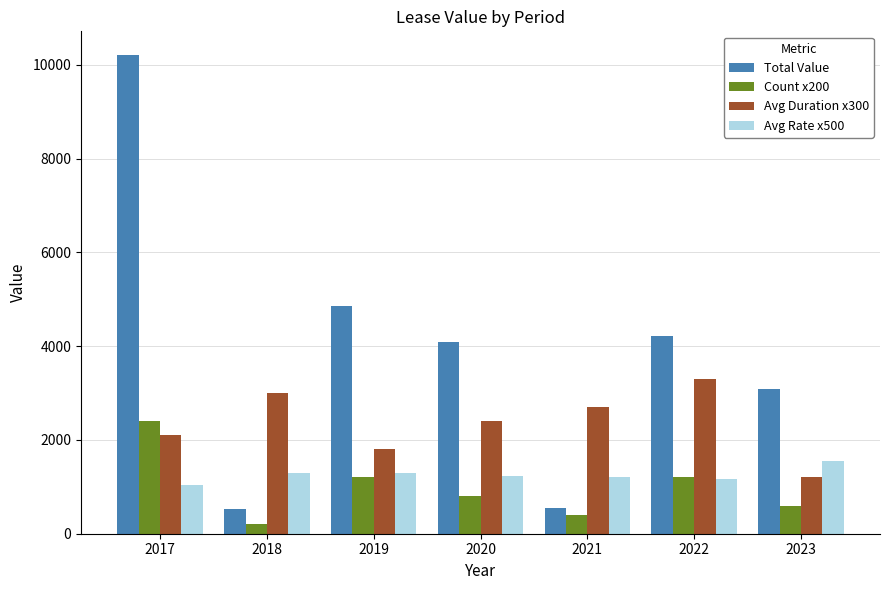

What is the difference between the maximum and minimum values in the Avg Rate x500 series?

510